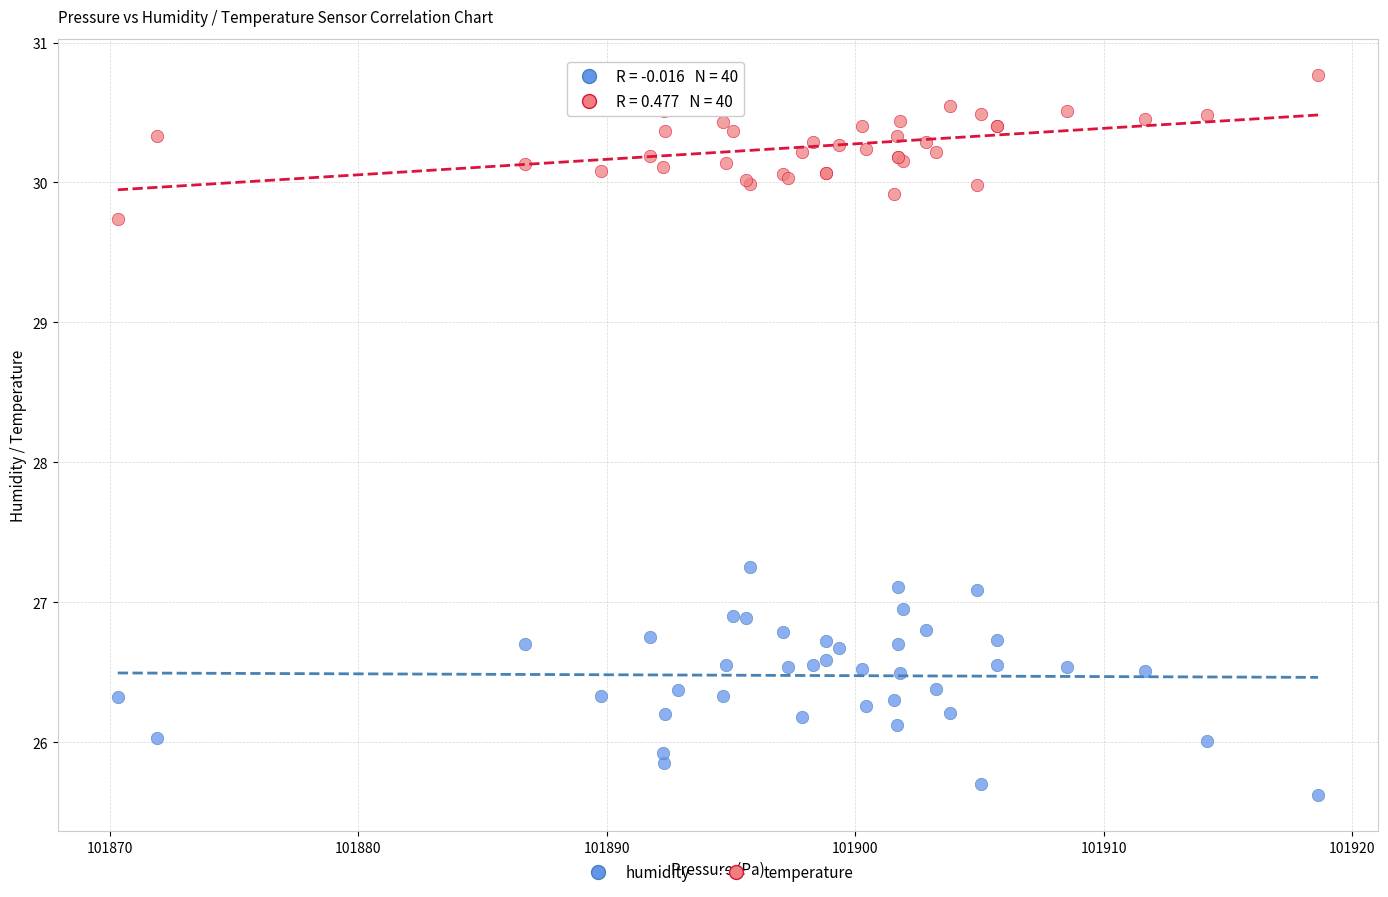

Which series has the widest spread of Y values?

humidity